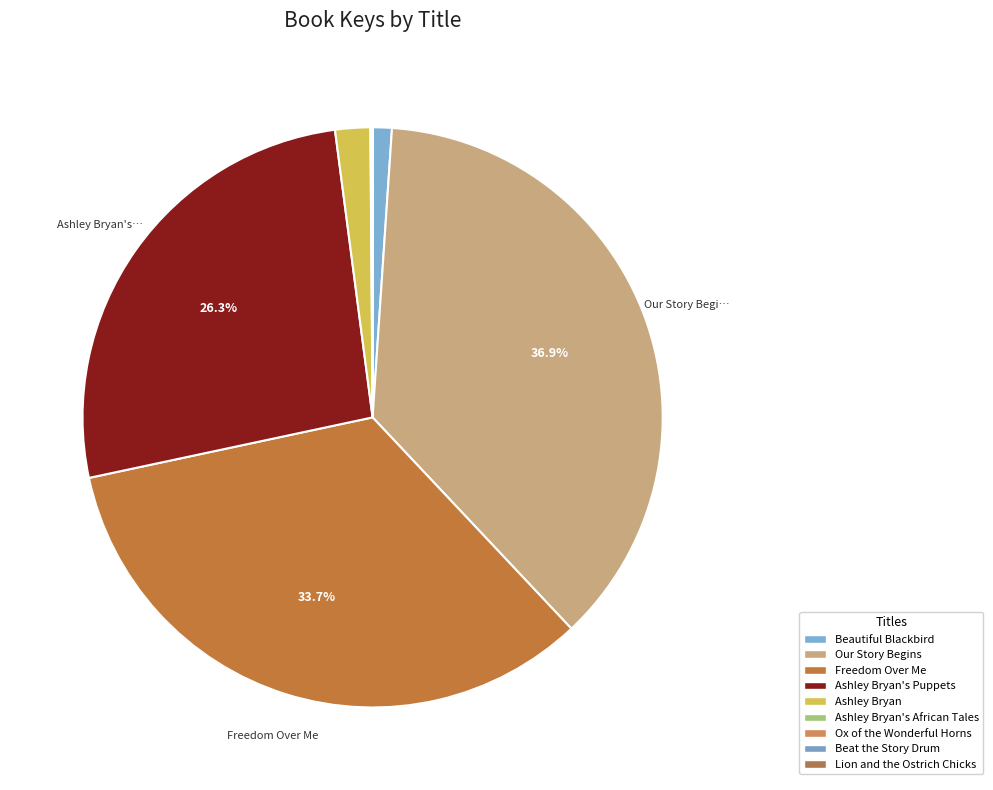

To the nearest percent, what is the combined percentage of Beat the Story Drum and Our Story Begins?

37%